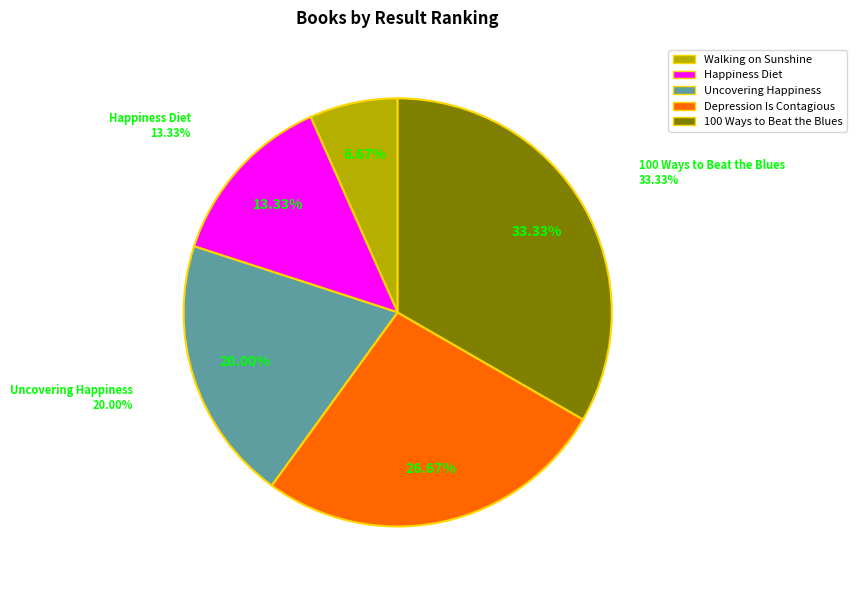

Is it true that Uncovering Happiness is 28% of the pie?

False